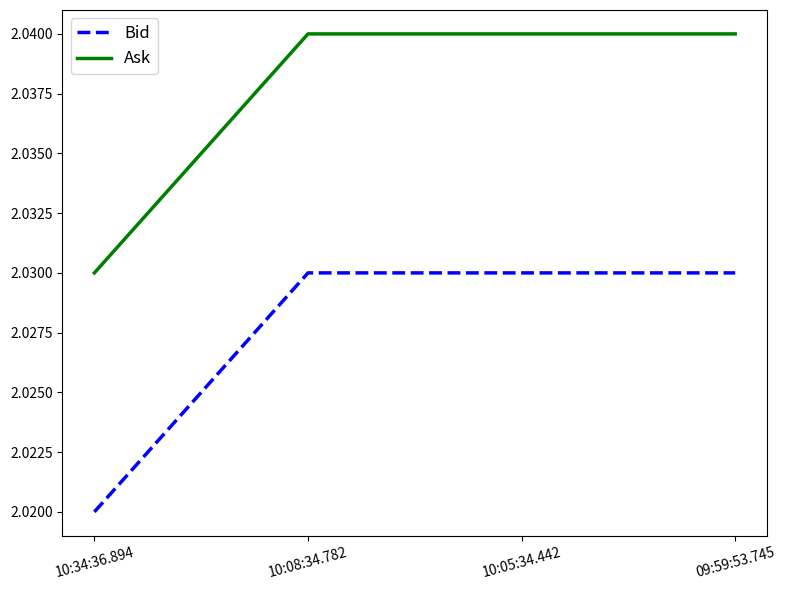

The value of Bid at 10:34:36.894 is 0.5. True or false?

False